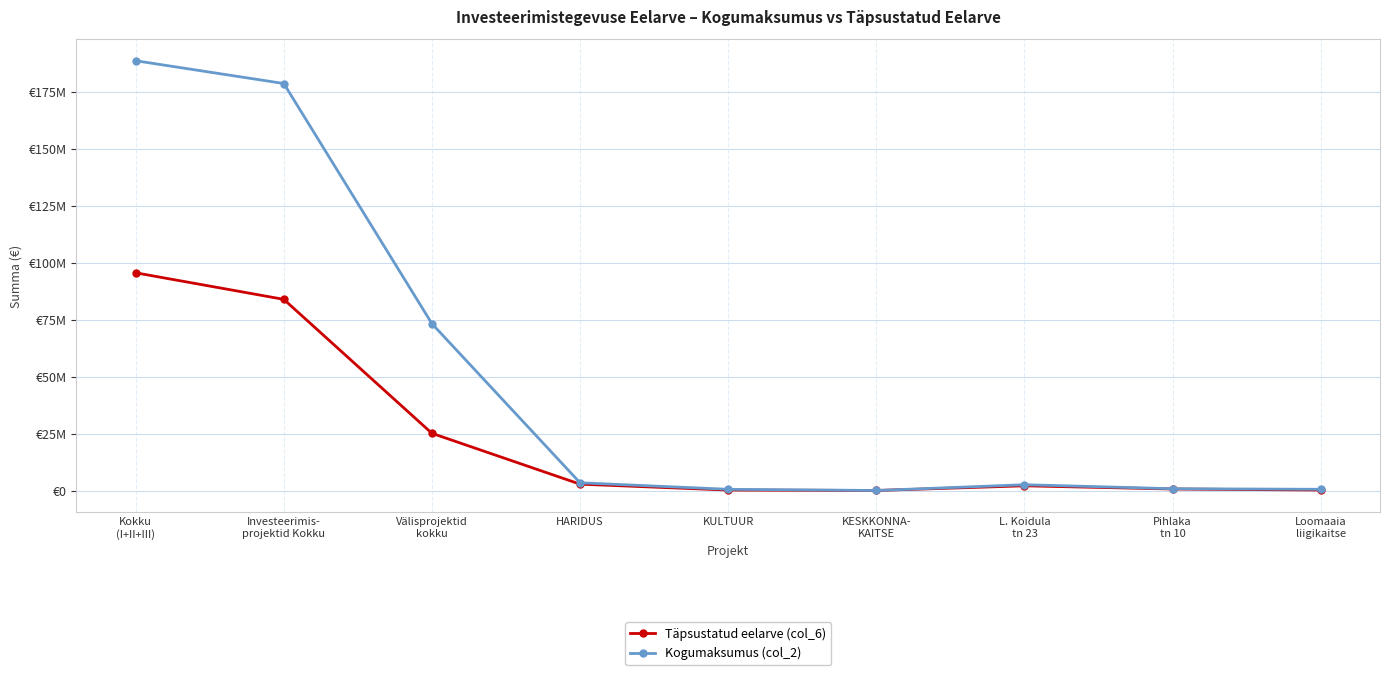

Reading left to right, list all the values displayed in this chart.

Täpsustatud eelarve (col_6): 95566158	83915738	25153085	2847500	260785	73950	2125000	722500	260785
Kogumaksumus (col_2): 188595477	178601477	73247999	3450000	589082	73950	2600000	850000	589082